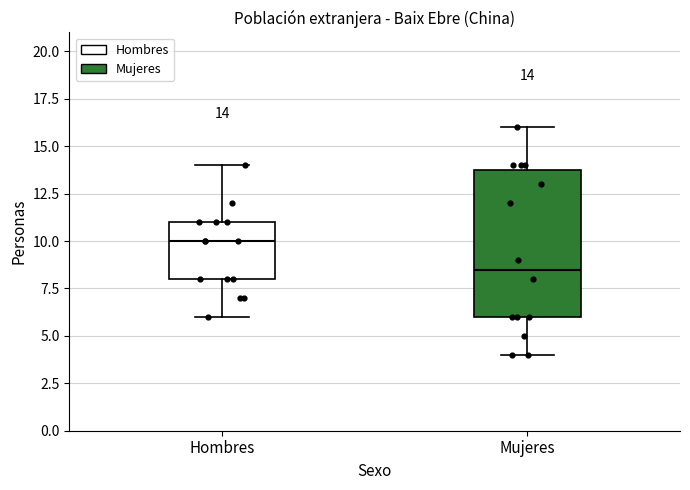

Comparing the boxes themselves (not the whiskers), which one is the tallest?

Mujeres